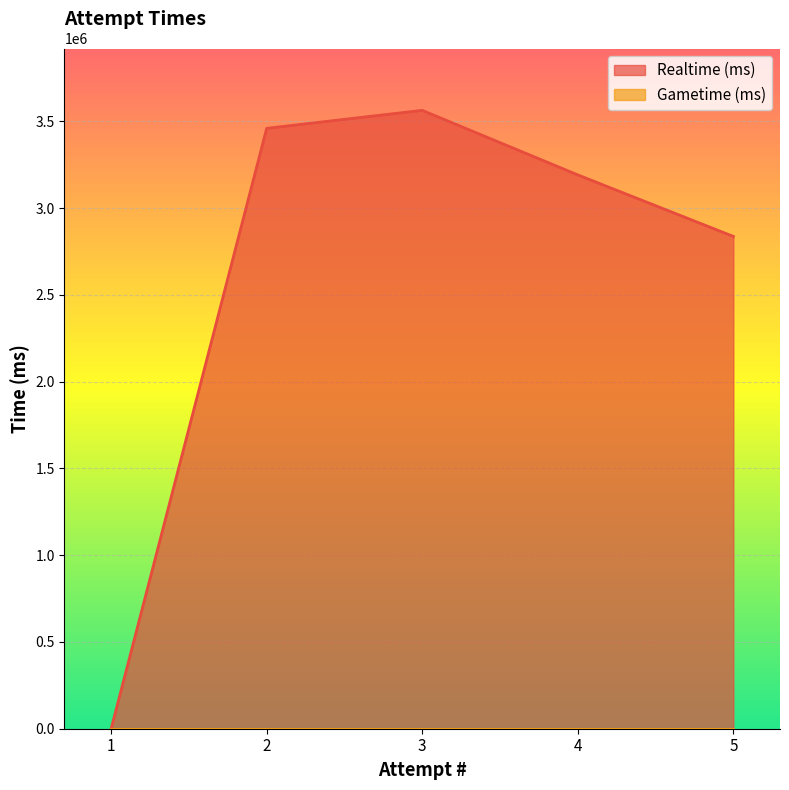

The value of Realtime (ms) at 1 is -1806080. True or false?

False